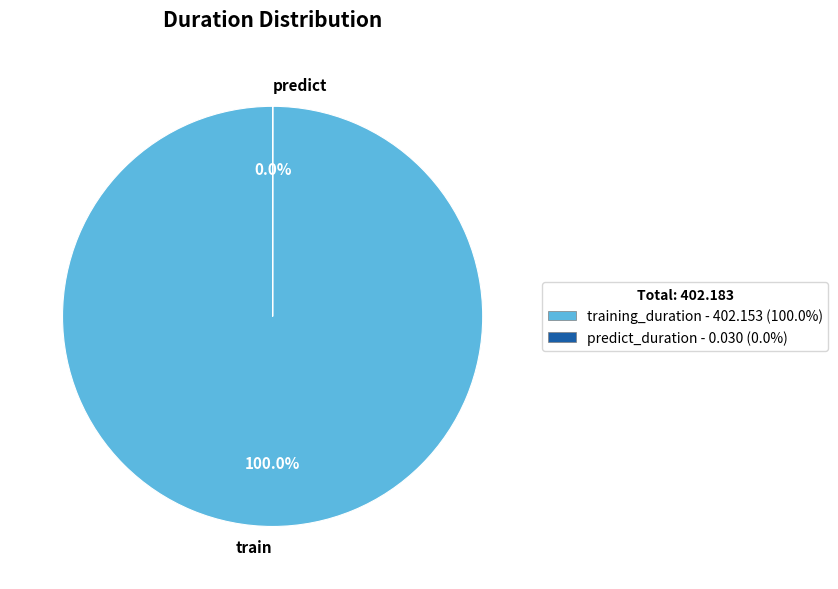

To the nearest percent, what percentage of the pie is training_duration?

100%